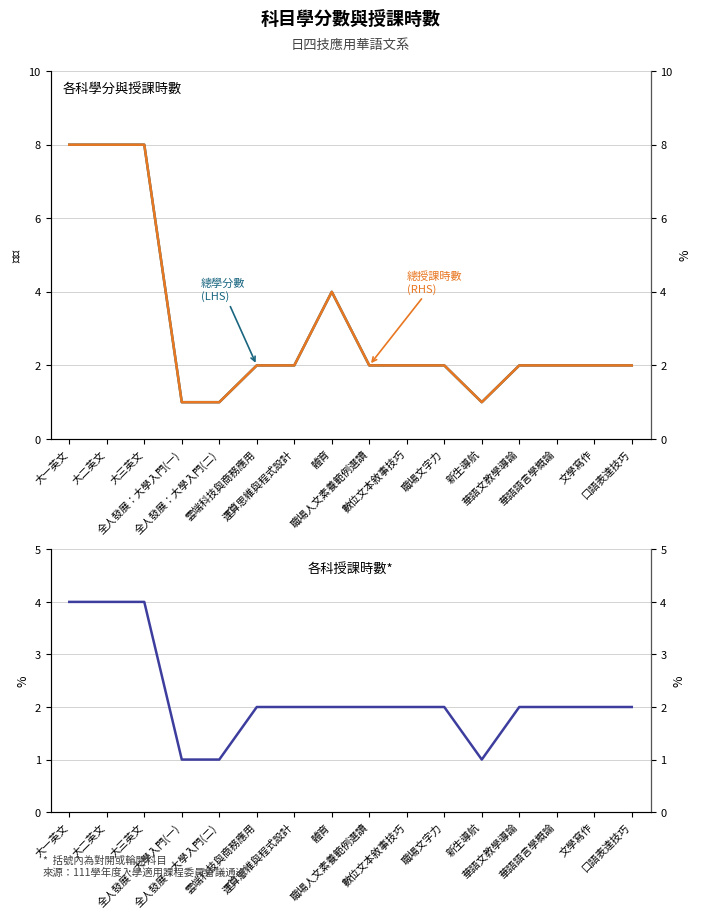

At which label is 總學分數 (LHS) closest to 4?

體育